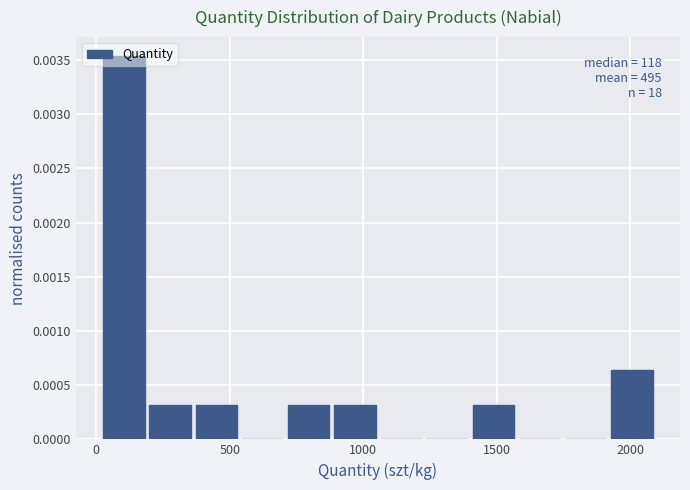

Around what value on the x-axis is the tallest bar? Give the approximate position of its centre, as read against the axis.

100